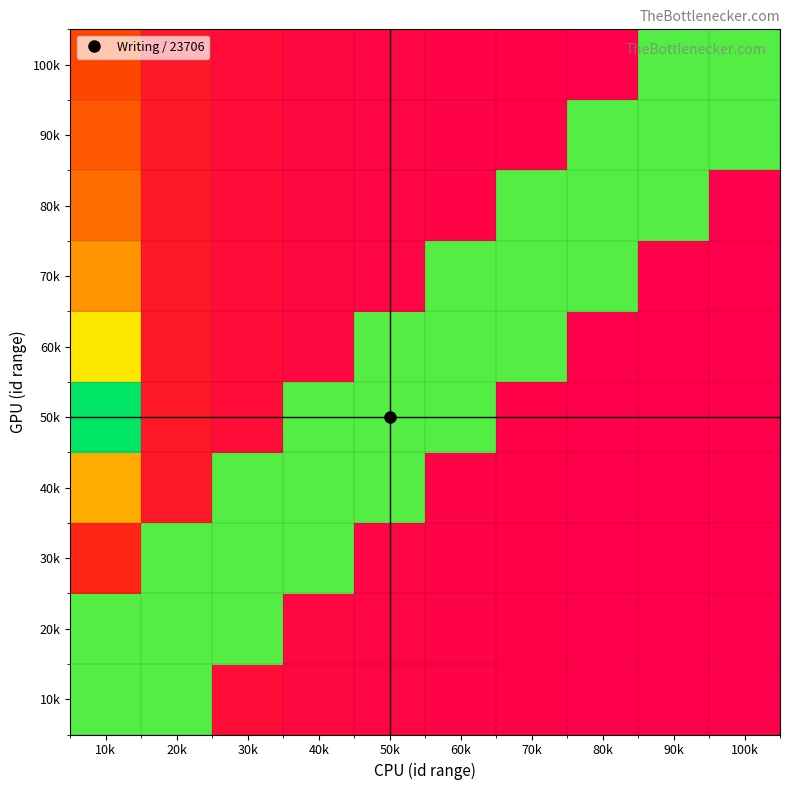

Reading left to right, what are all the values shown in this chart?

10k: 10k=0.9	20k=0.9	30k=0.4	40k=0.4	50k=0.4	60k=0.4	70k=0.4	80k=0.4	90k=0.4	100k=0.4
20k: 10k=0.9	20k=0.9	30k=0.9	40k=0.4	50k=0.4	60k=0.4	70k=0.4	80k=0.4	90k=0.4	100k=0.4
30k: 10k=0.5	20k=0.9	30k=0.9	40k=0.9	50k=0.4	60k=0.4	70k=0.4	80k=0.4	90k=0.4	100k=0.4
40k: 10k=0.8	20k=0.5	30k=0.9	40k=0.9	50k=0.9	60k=0.4	70k=0.4	80k=0.4	90k=0.4	100k=0.4
50k: 10k=1.0	20k=0.5	30k=0.4	40k=0.9	50k=0.9	60k=0.9	70k=0.4	80k=0.4	90k=0.4	100k=0.4
60k: 10k=0.8	20k=0.5	30k=0.4	40k=0.4	50k=0.9	60k=0.9	70k=0.9	80k=0.4	90k=0.4	100k=0.4
70k: 10k=0.7	20k=0.5	30k=0.4	40k=0.4	50k=0.4	60k=0.9	70k=0.9	80k=0.9	90k=0.4	100k=0.4
80k: 10k=0.7	20k=0.5	30k=0.4	40k=0.4	50k=0.4	60k=0.4	70k=0.9	80k=0.9	90k=0.9	100k=0.4
90k: 10k=0.6	20k=0.5	30k=0.4	40k=0.4	50k=0.4	60k=0.4	70k=0.4	80k=0.9	90k=0.9	100k=0.9
100k: 10k=0.6	20k=0.5	30k=0.4	40k=0.4	50k=0.4	60k=0.4	70k=0.4	80k=0.4	90k=0.9	100k=0.9